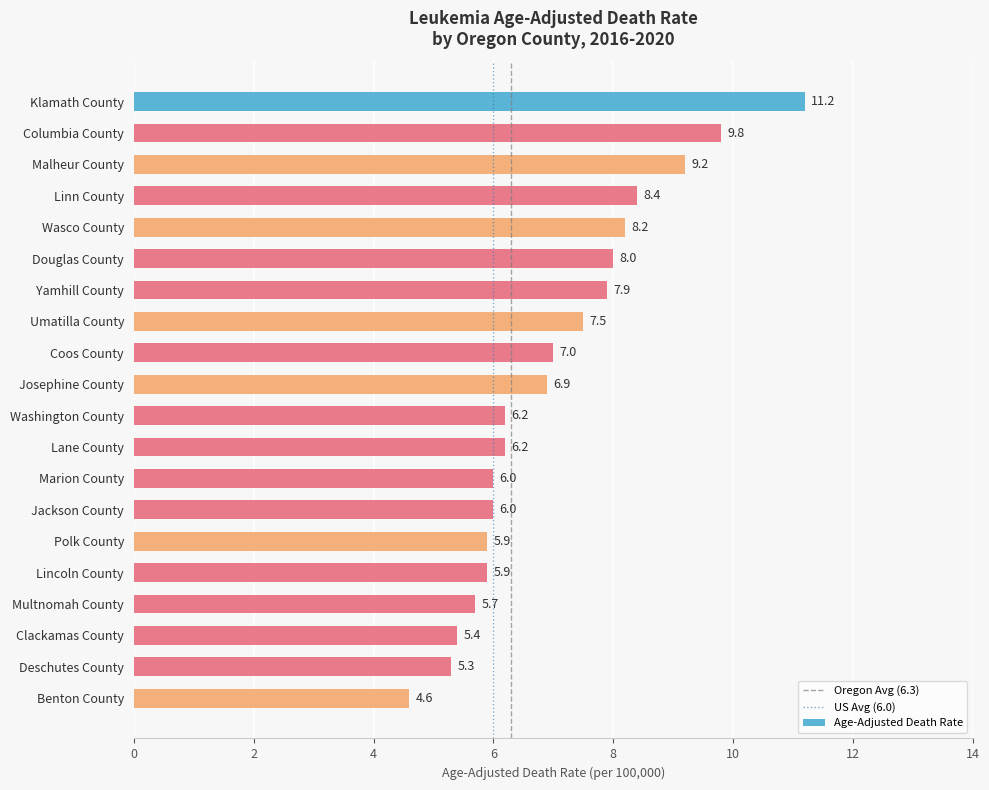

Between Malheur County and Polk County, which is larger?

Malheur County